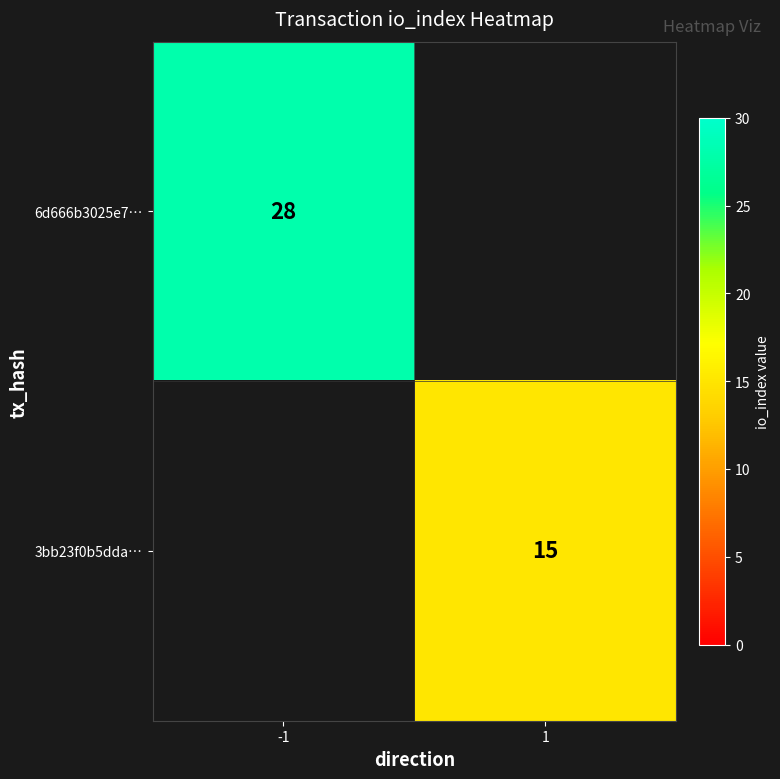

True or false: 6d666b3025e7… has a value of 10 at -1.

False